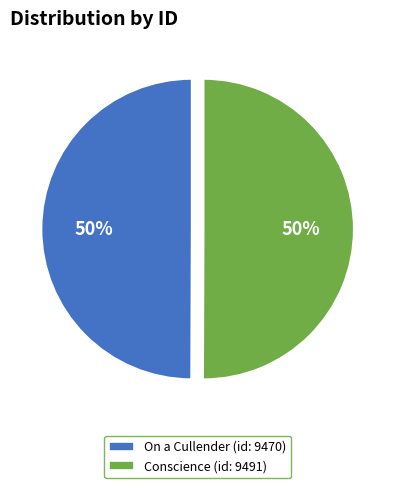

Do Conscience (id: 9491) and On a Cullender (id: 9470) together represent more than half of the pie?

Yes